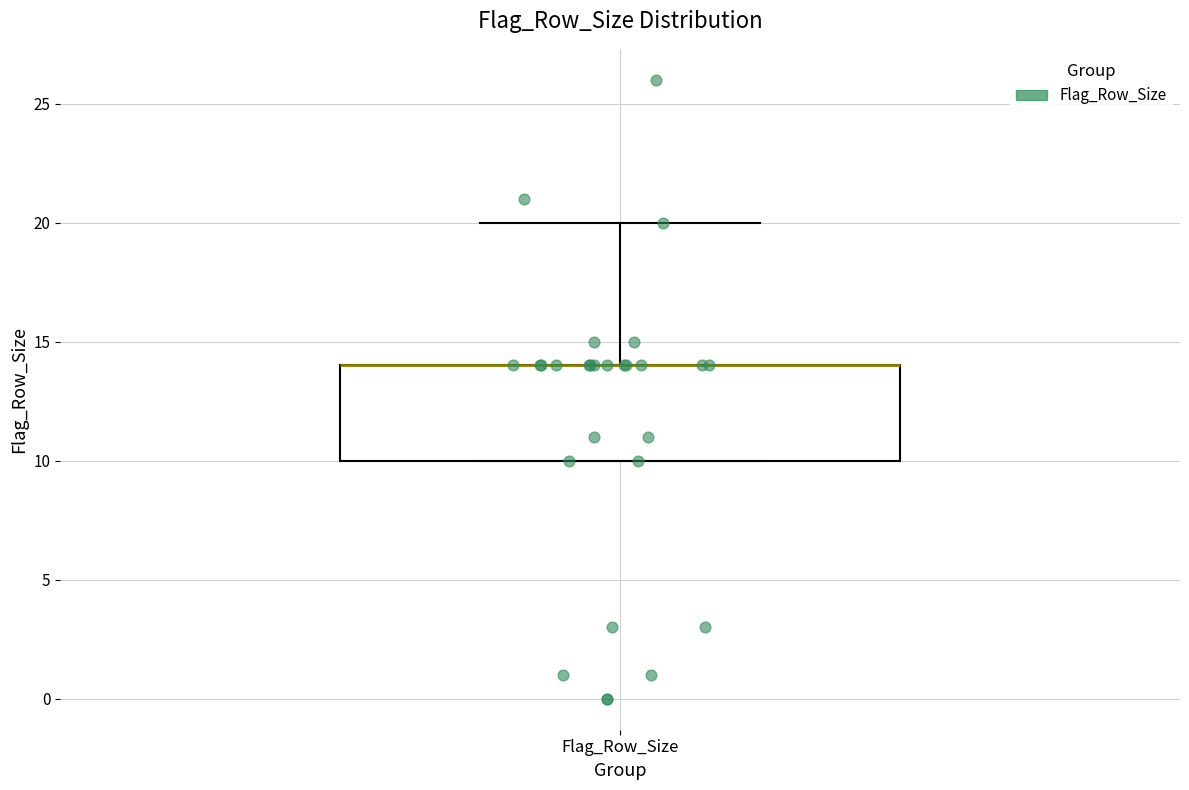

Transcribe this box plot: give where the median line is, the range the box spans, and where the two whiskers end, as read against the y-axis. The values are not printed on the chart, so give them approximately, as read against the axis.

median 14 (drawn on the box's upper edge), box 10 to 14, whiskers 10 to 20